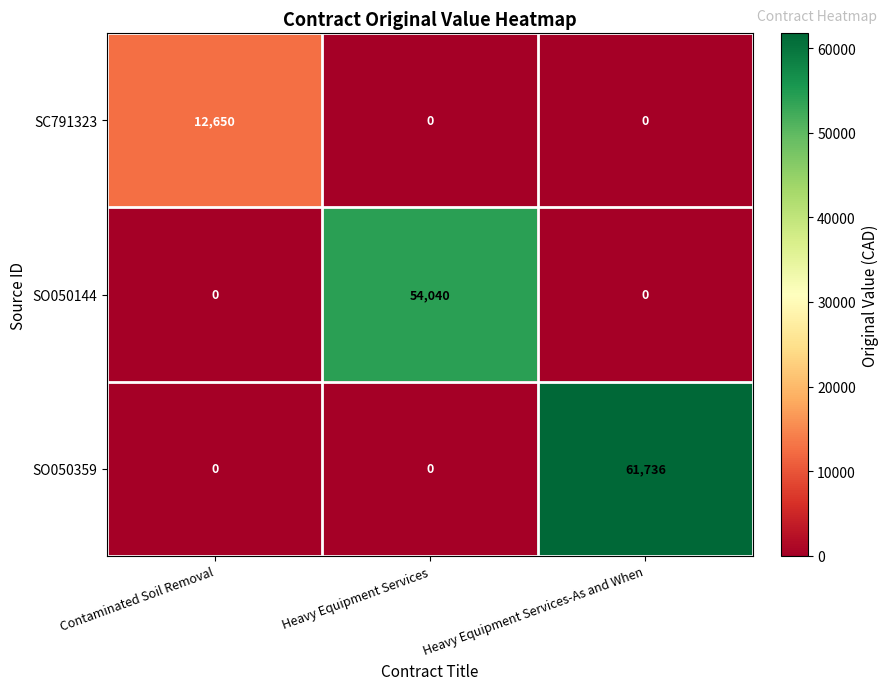

How many series are shown in this chart?

3